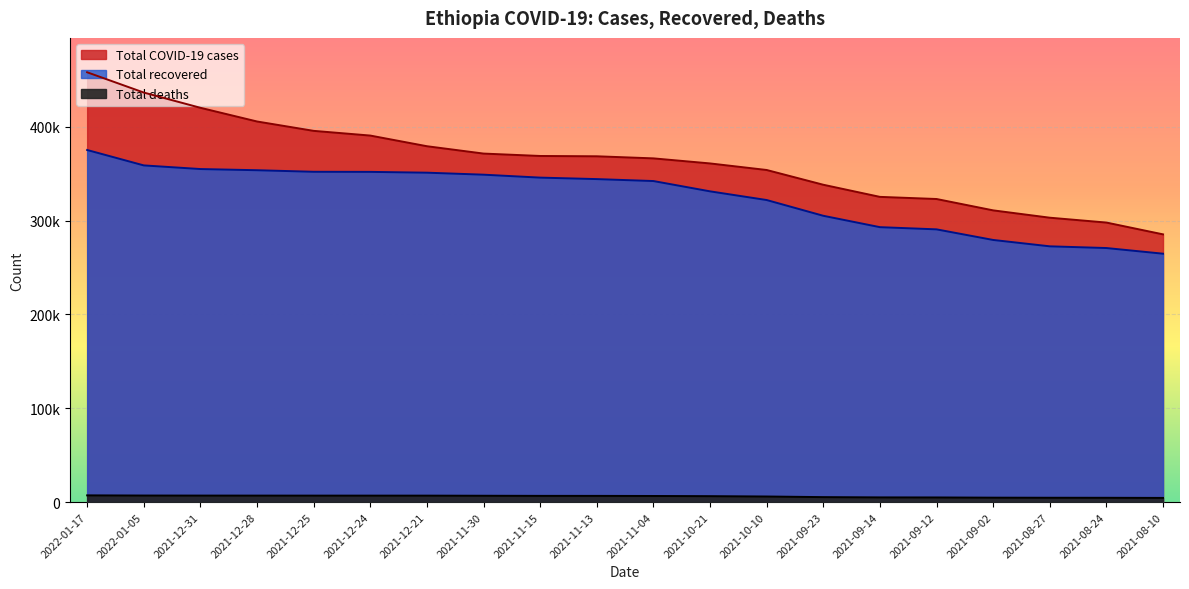

What is the average value of the Total recovered series?

325502